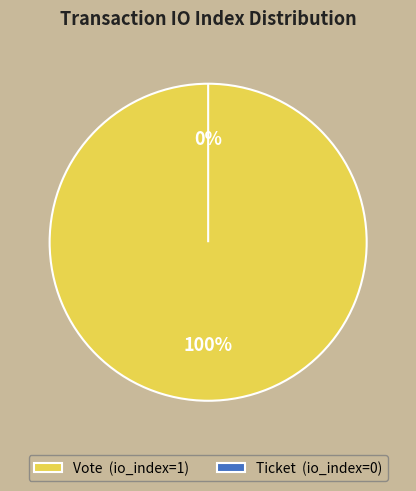

Combined, do Vote (io_index=1) and Ticket (io_index=0) account for over 50%?

Yes